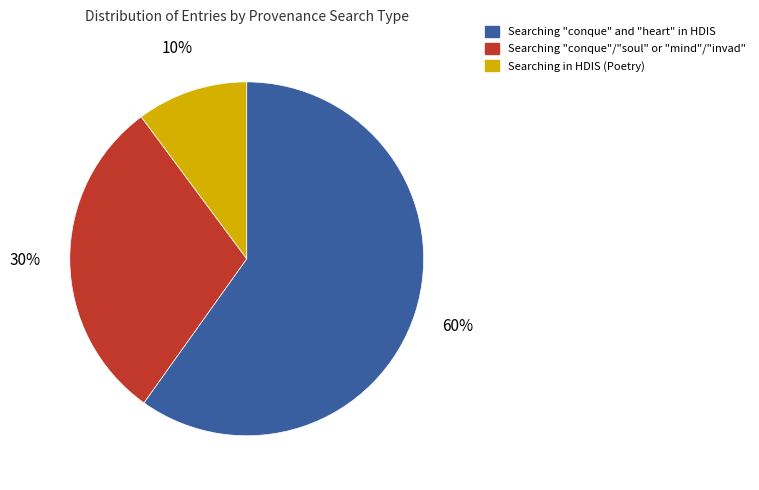

To the nearest percent, what is the average slice percentage?

33%